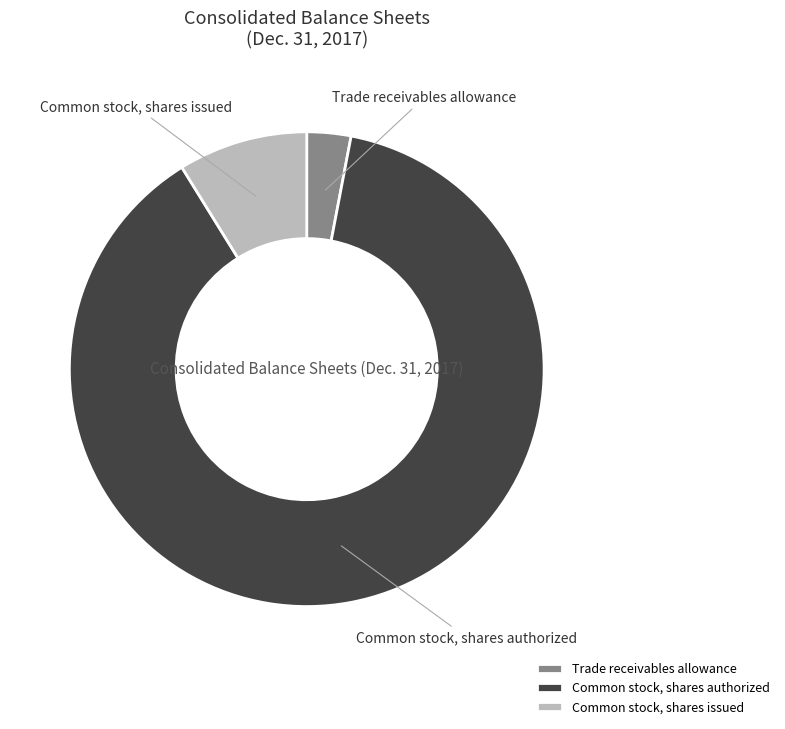

Approximately how many times larger is the value at Common stock, shares authorized compared to Common stock, shares issued?

10.0